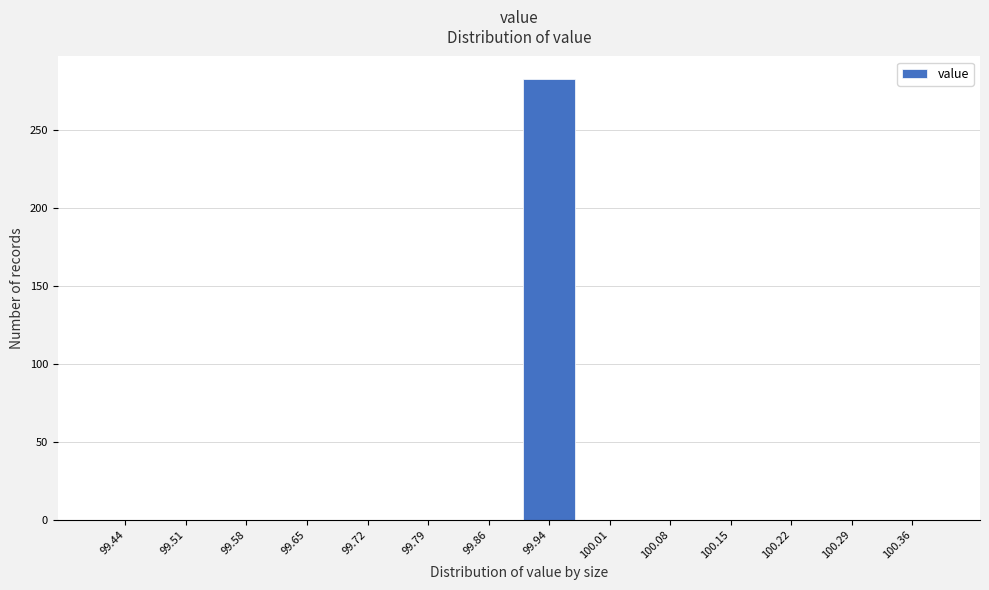

Over which range of the x-axis is the bar tallest?

99.90 to 99.97